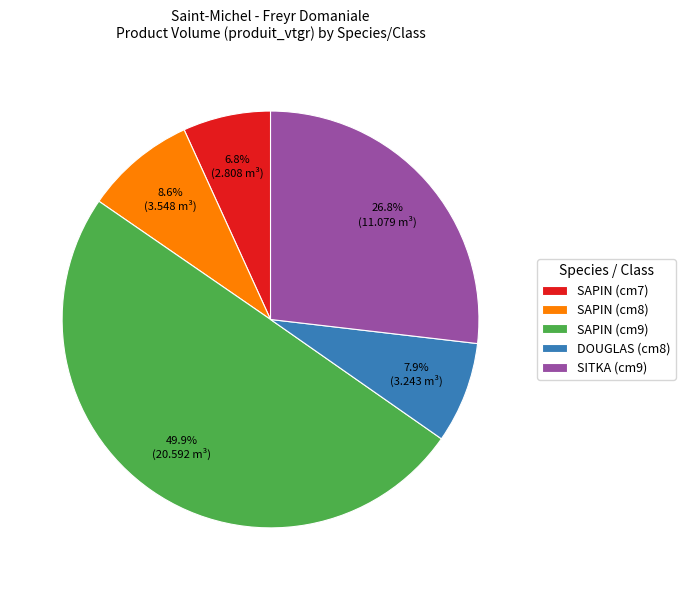

Rank the categories by value from highest to lowest.

SAPIN (cm9), SITKA (cm9), SAPIN (cm8), DOUGLAS (cm8), SAPIN (cm7)